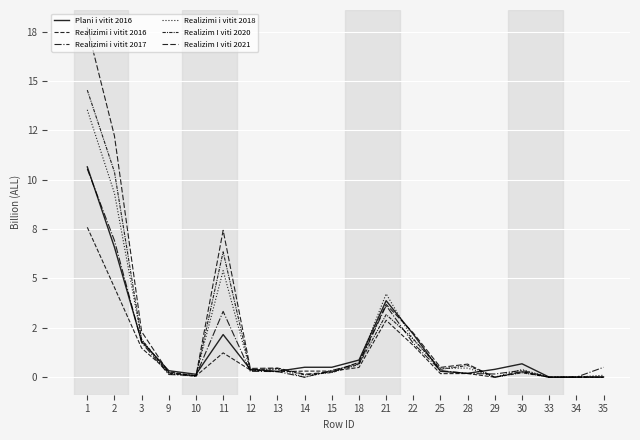

After their last crossing, which series has the higher values: Realizimi i vitit 2016 or Realizimi i vitit 2018?

Realizimi i vitit 2018